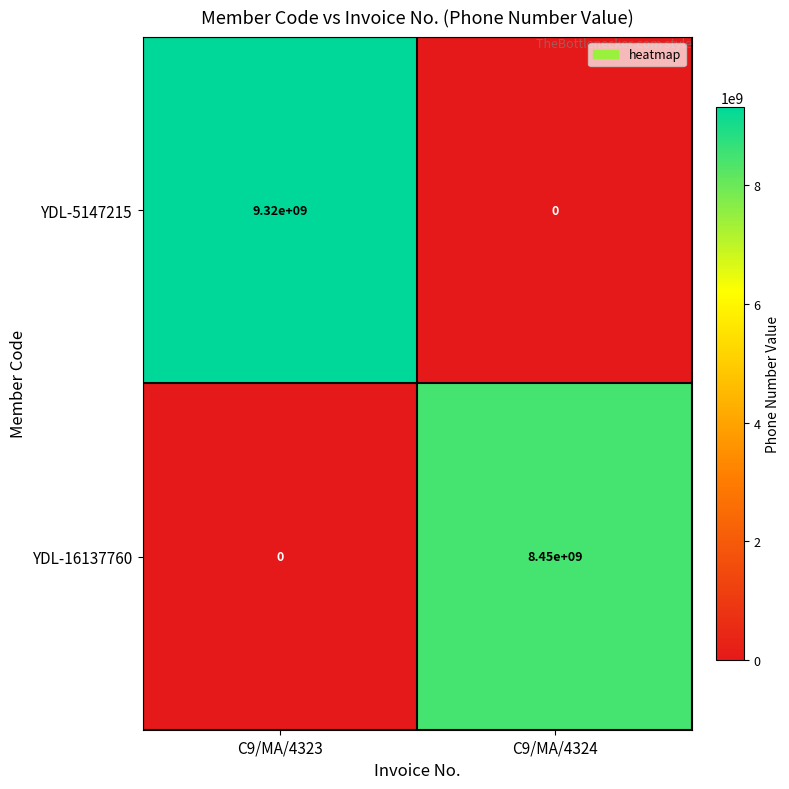

At which label does YDL-16137760 reach its peak?

C9/MA/4324